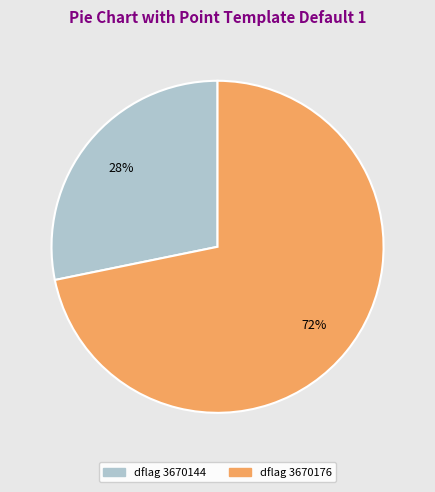

Count the number of slices in the pie.

2